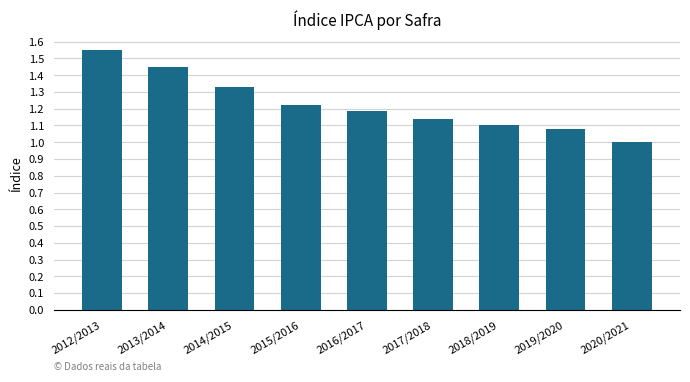

What is the difference between the values at 2017/2018 and 2019/2020?

0.1